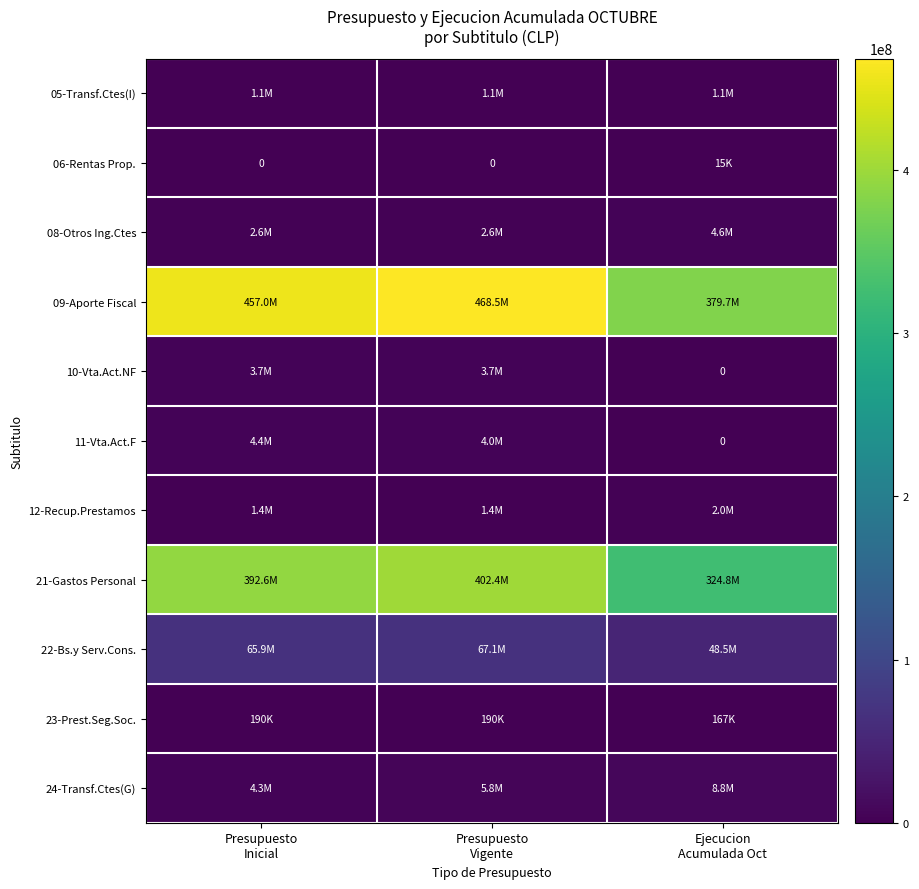

What is the total value across all series at Ejecucion
Acumulada Oct?

769654631